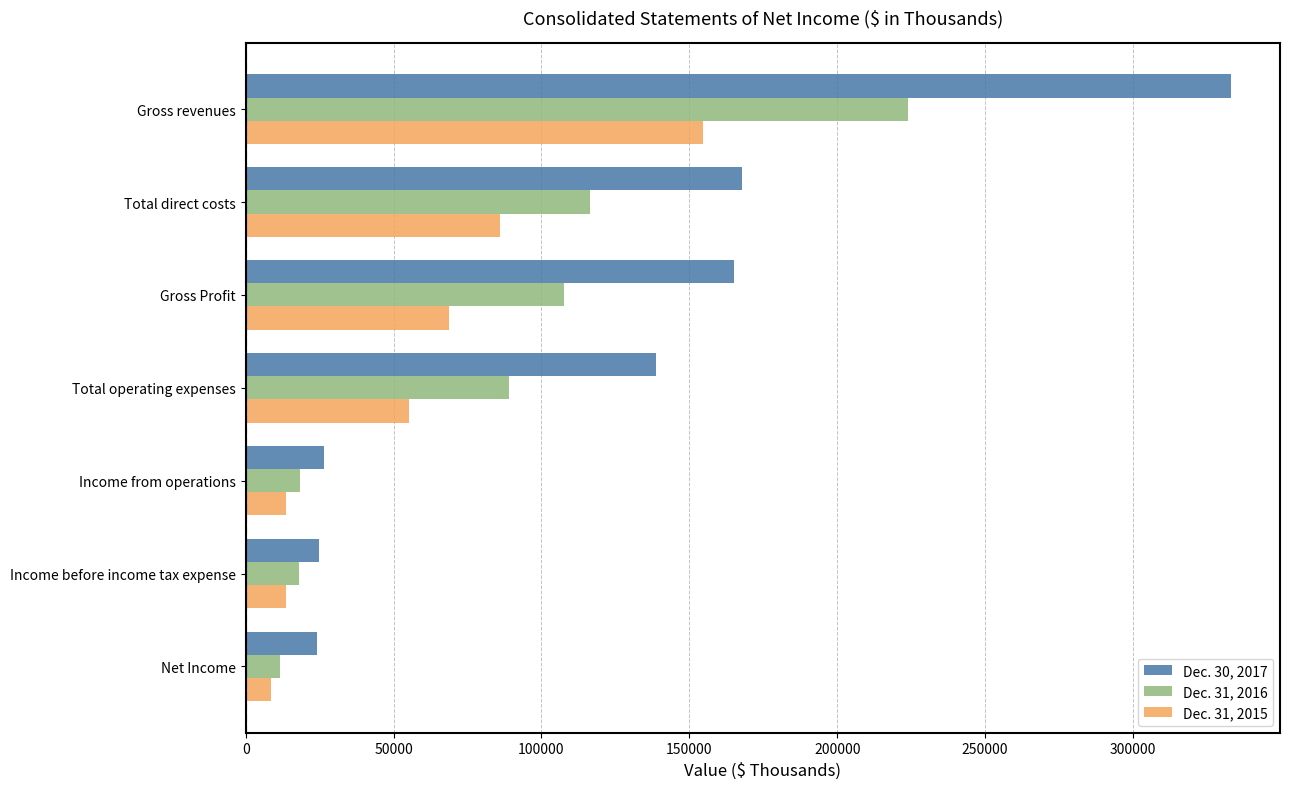

What is the minimum value shown in the chart?

8492